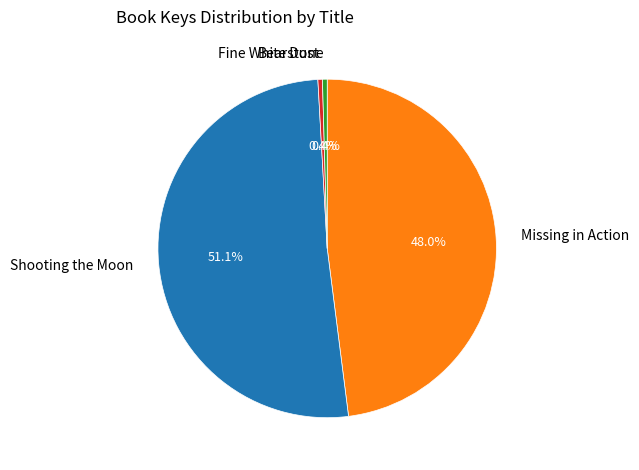

Do Shooting the Moon and Fine White Dust together represent more than half of the pie?

Yes